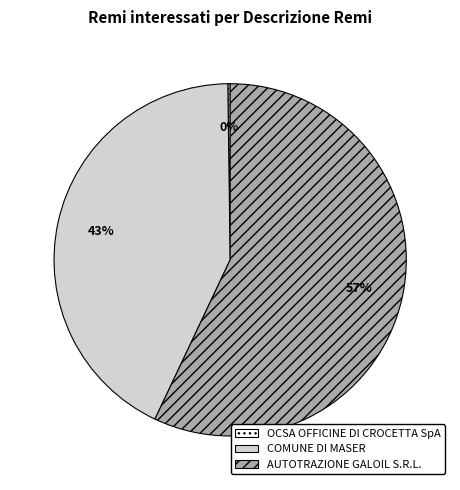

Approximately how many times larger is the value at AUTOTRAZIONE GALOIL S.R.L. compared to COMUNE DI MASER?

1.3